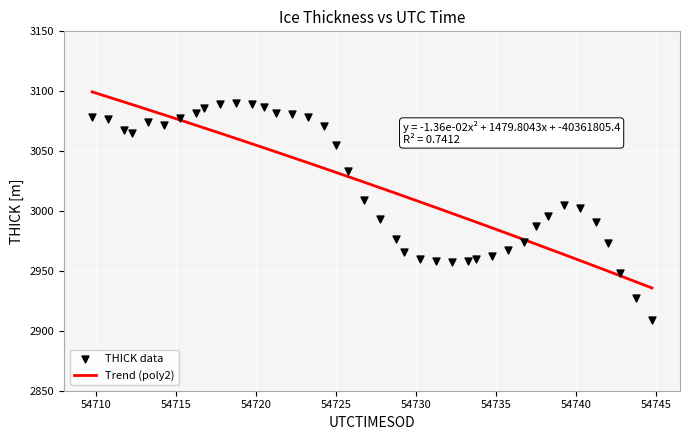

What is the change in value from 54716.75 to 54739.25?

-81.3